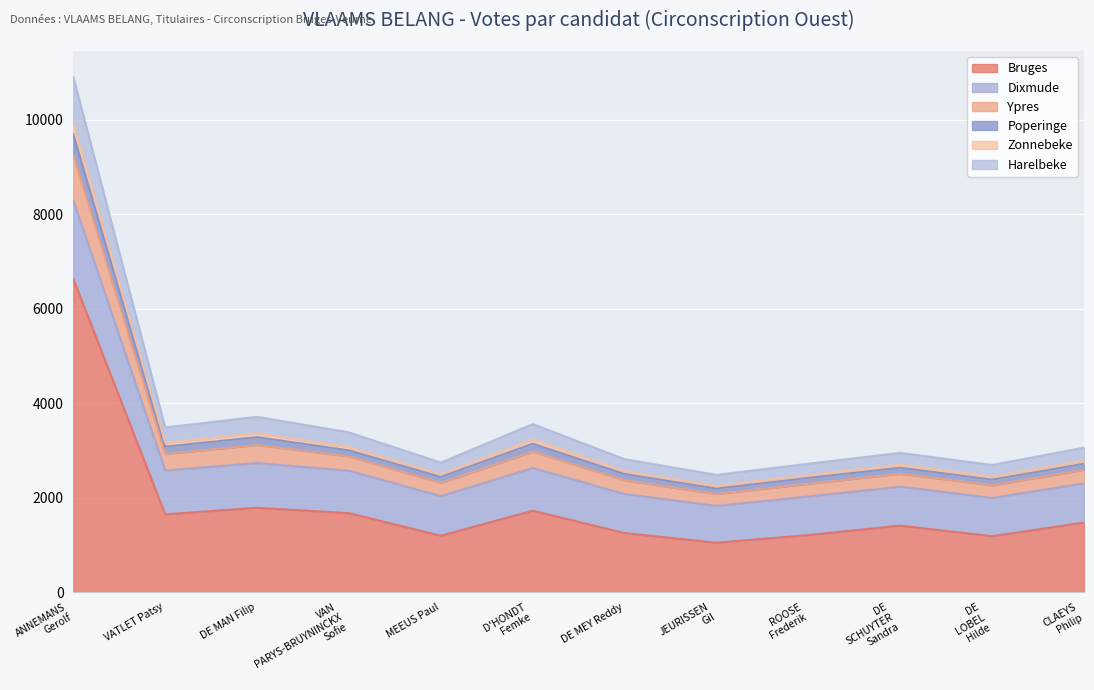

The value of Poperinge at JEURISSEN Gil is 3558. True or false?

False